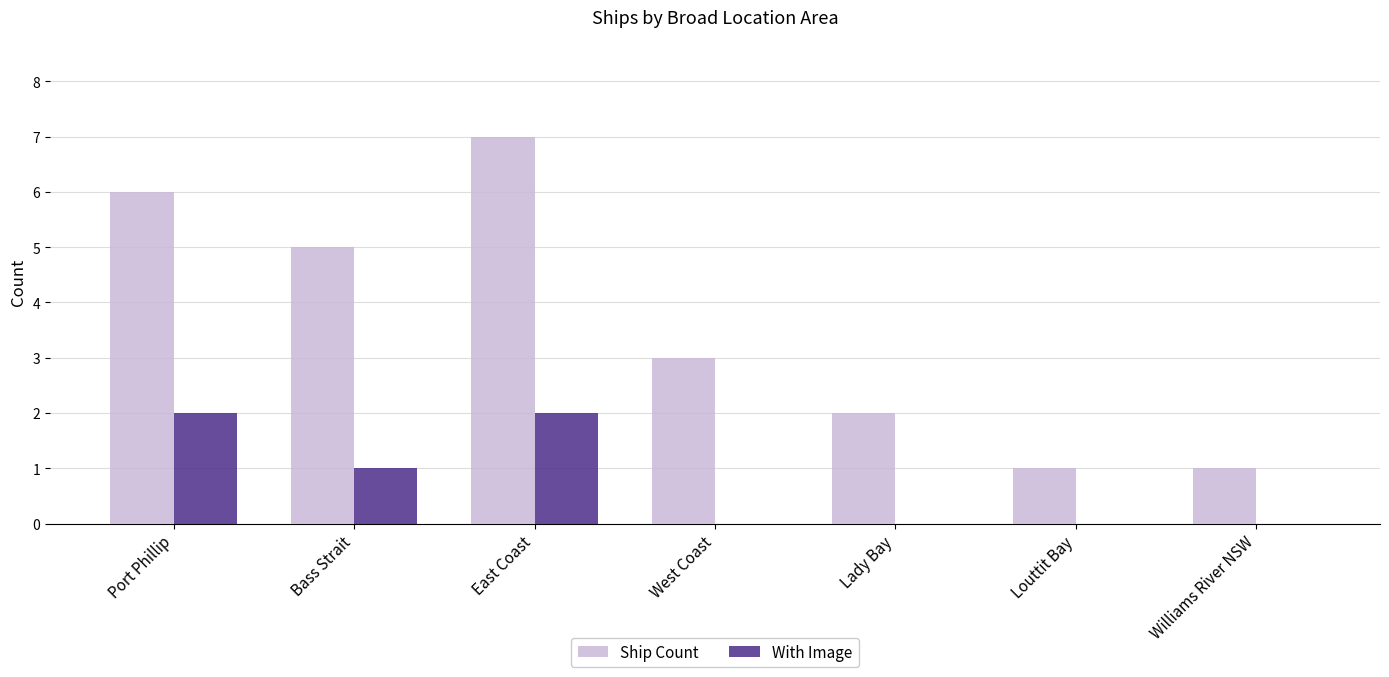

Count the With Image values in the range 0 to 2.

7